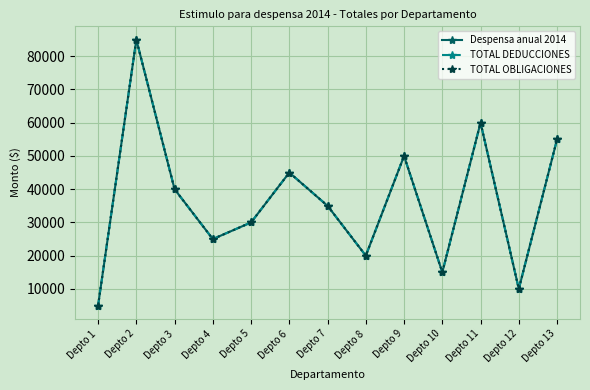

True or false: TOTAL OBLIGACIONES and Despensa anual 2014 cross at least once.

False